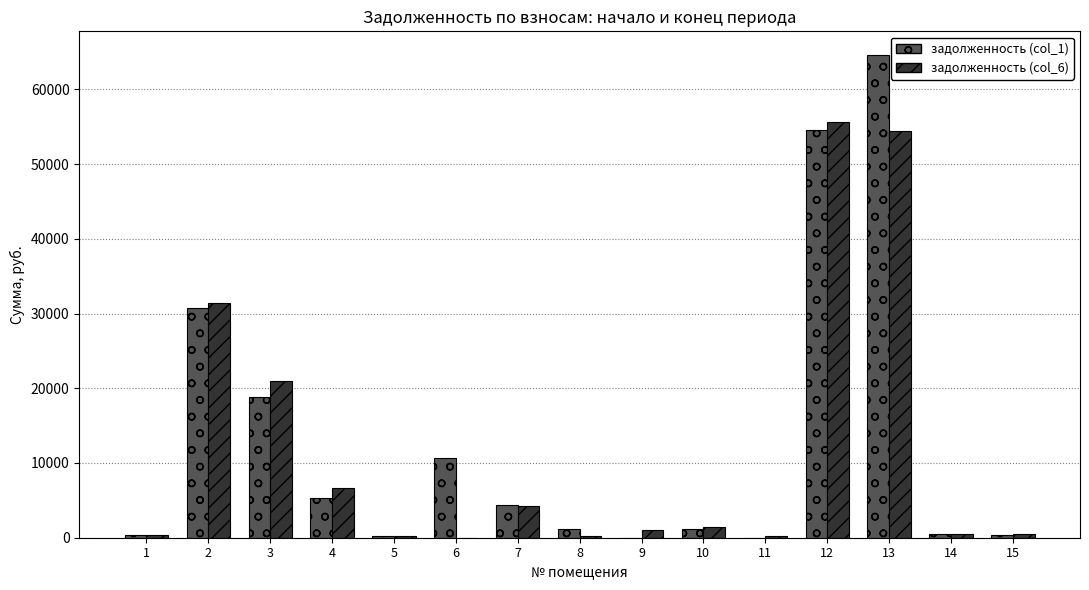

What is the average value of the задолженность (col_6) series?

11870.5